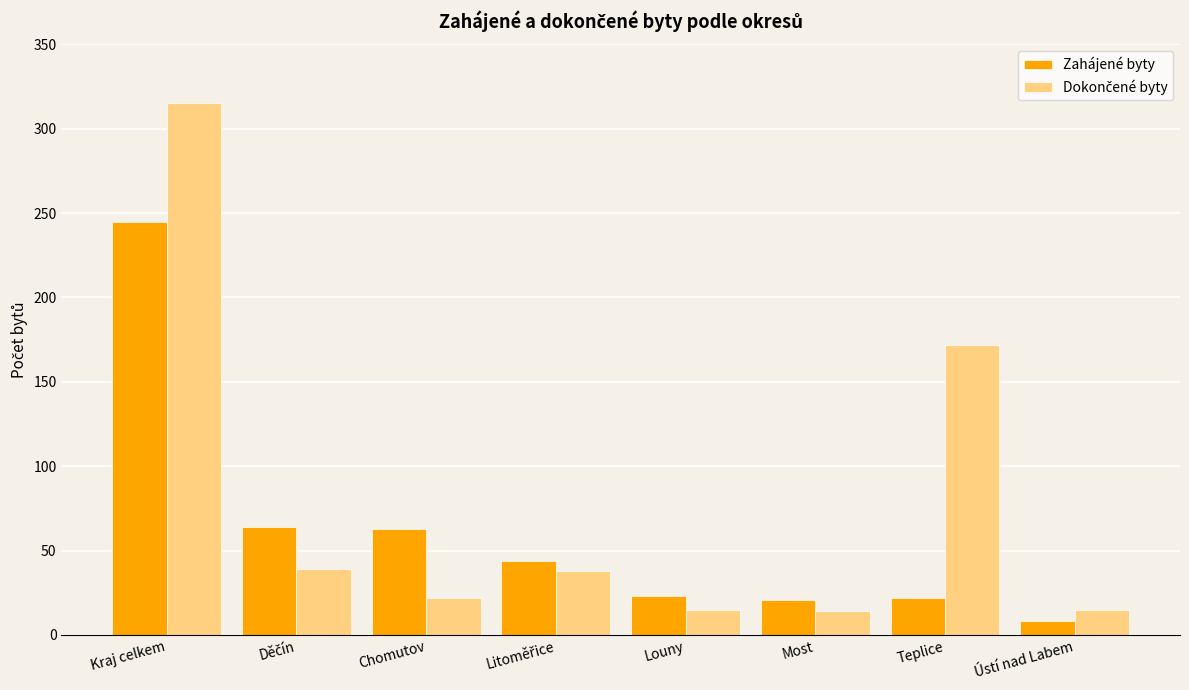

At which category does the chart reach its minimum across all series?

Ústí nad Labem